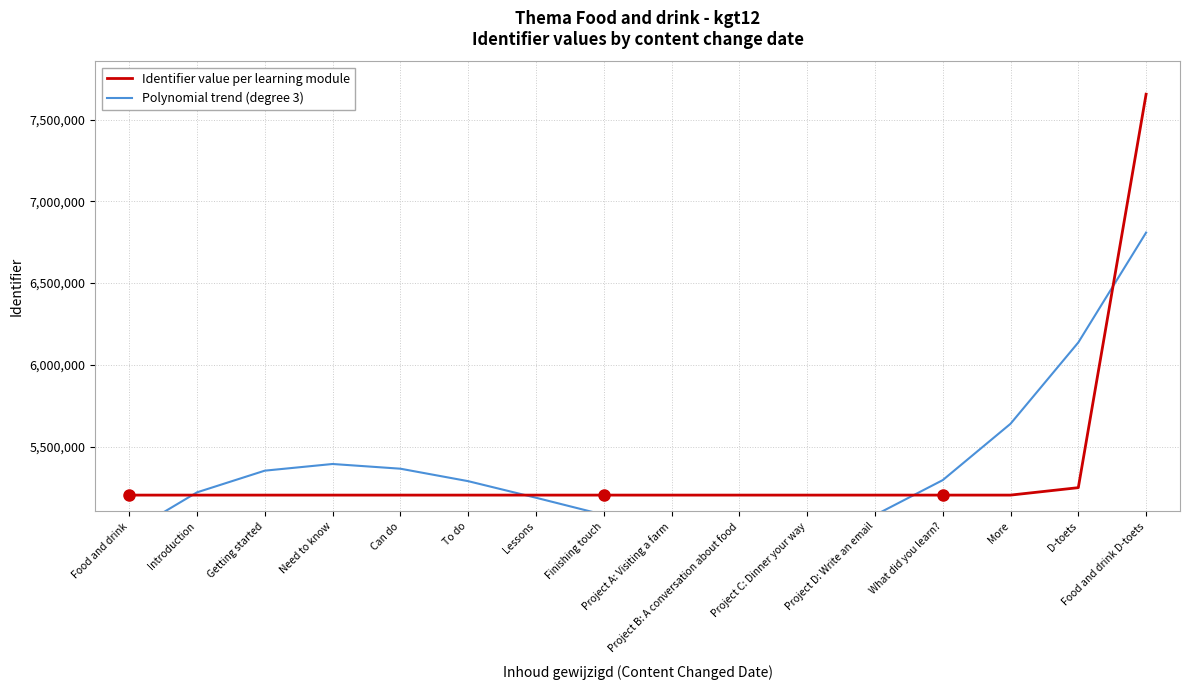

The Identifier value per learning module series shows 5203724.0 at Project C: Dinner your way. True or false?

True